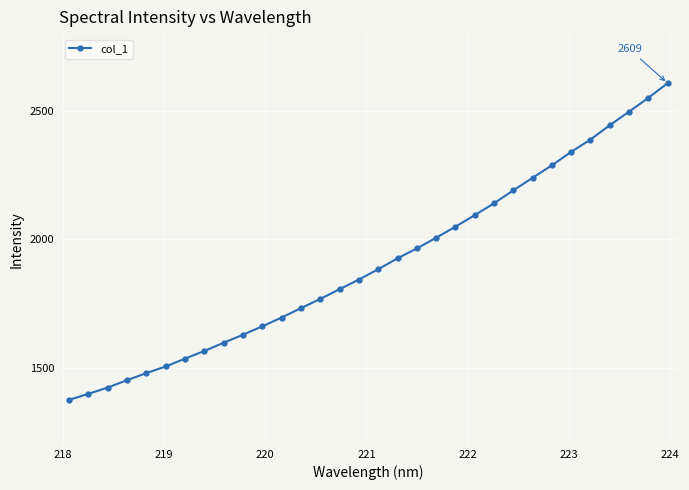

What is the average value?

1909.2